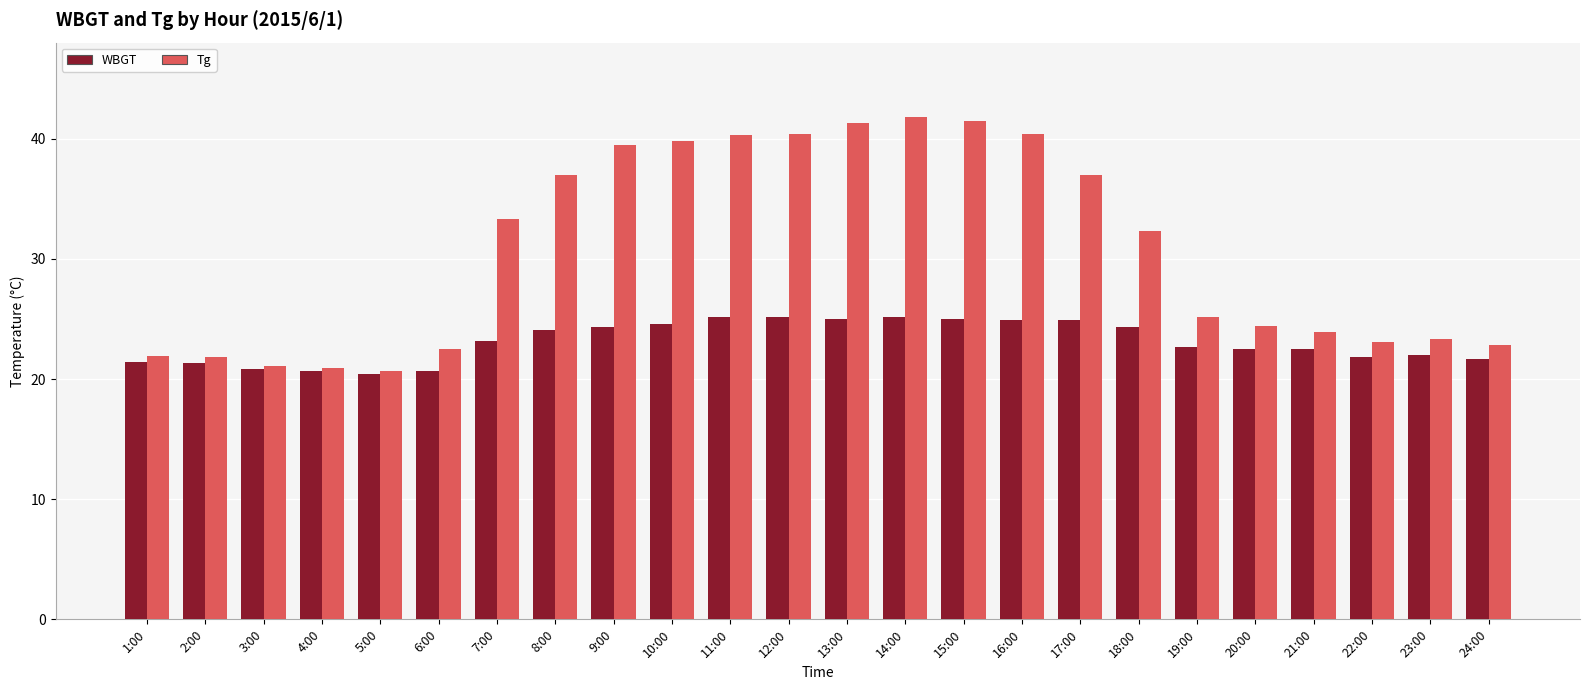

What is the total value across all series at 24:00?

44.5